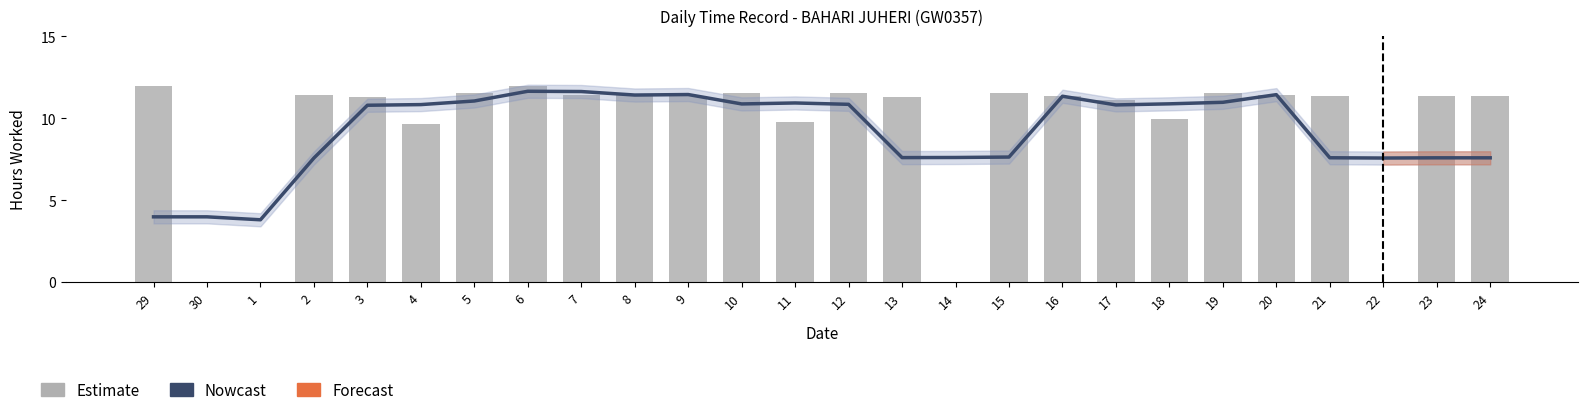

What is the difference between the maximum and minimum values in the Estimate series?

12.0